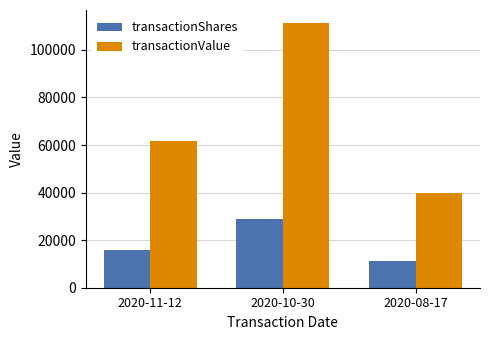

Does the chart contain stacked bars?

No